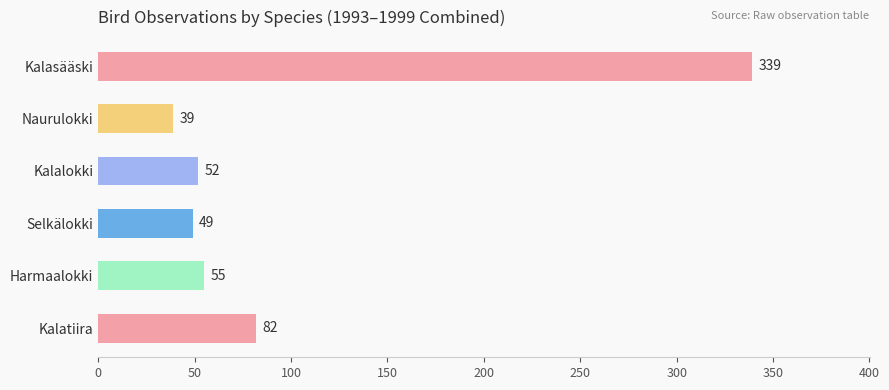

List the labels in order of value, smallest first.

Naurulokki, Selkälokki, Kalalokki, Harmaalokki, Kalatiira, Kalasääski